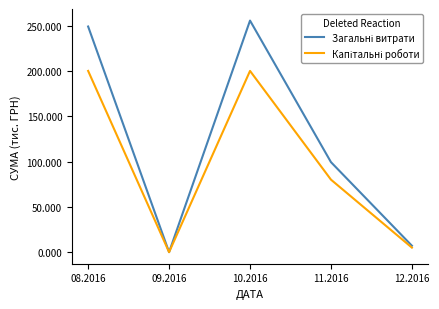

Does the chart have visible grid lines?

No